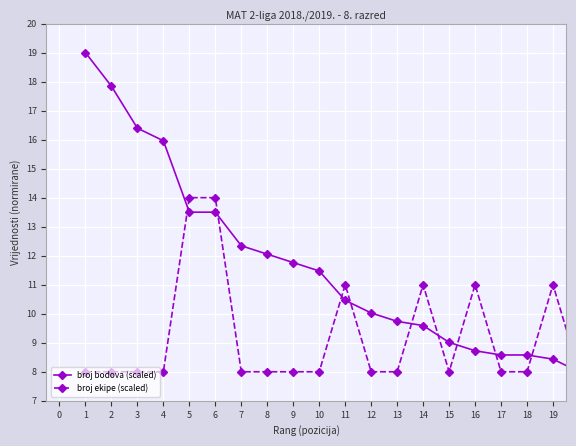

What is the maximum value for broj ekipe (scaled)?

14.0